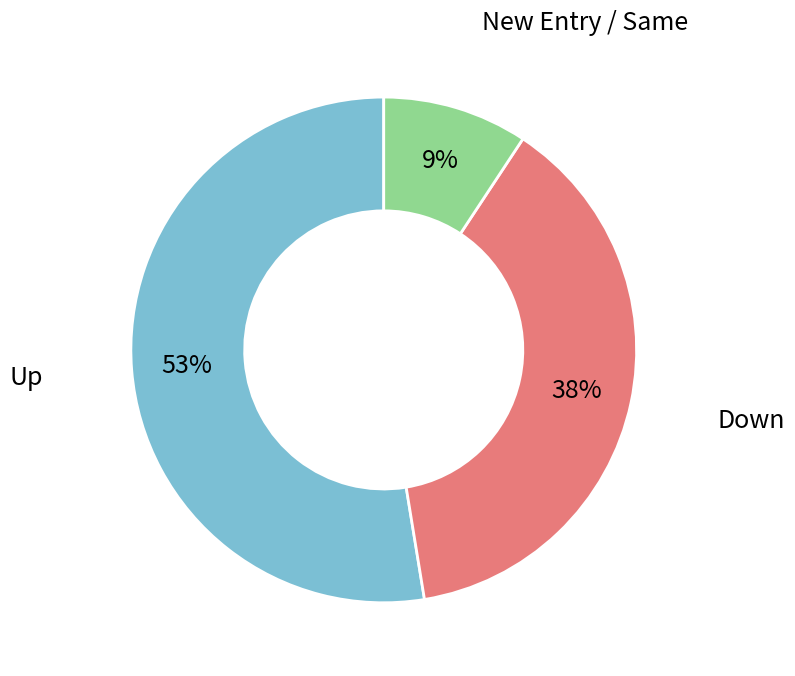

Is there a majority slice in this chart?

Yes